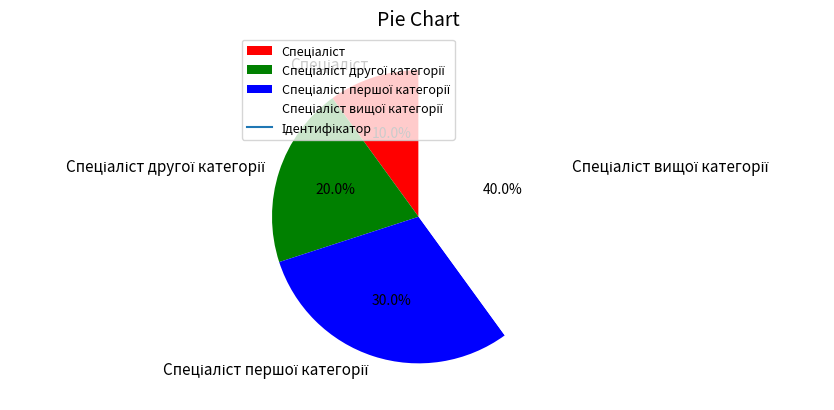

Is there any slice that represents more than half of the pie?

No